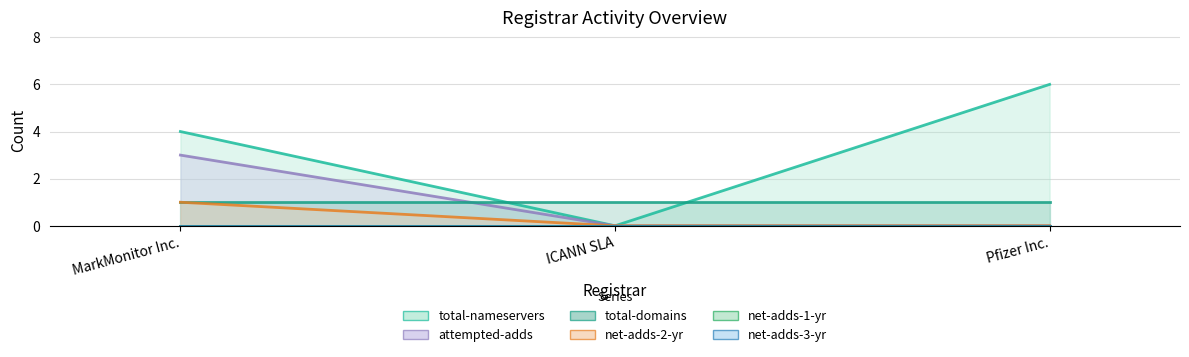

What is the sum of all total-nameservers values?

10